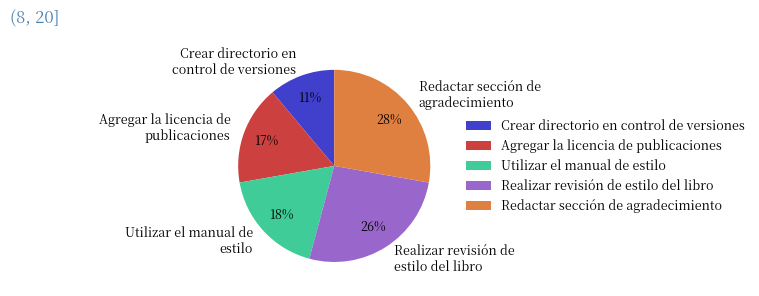

To the nearest percent, what percentage of the pie is Agregar la licencia de publicaciones?

17%